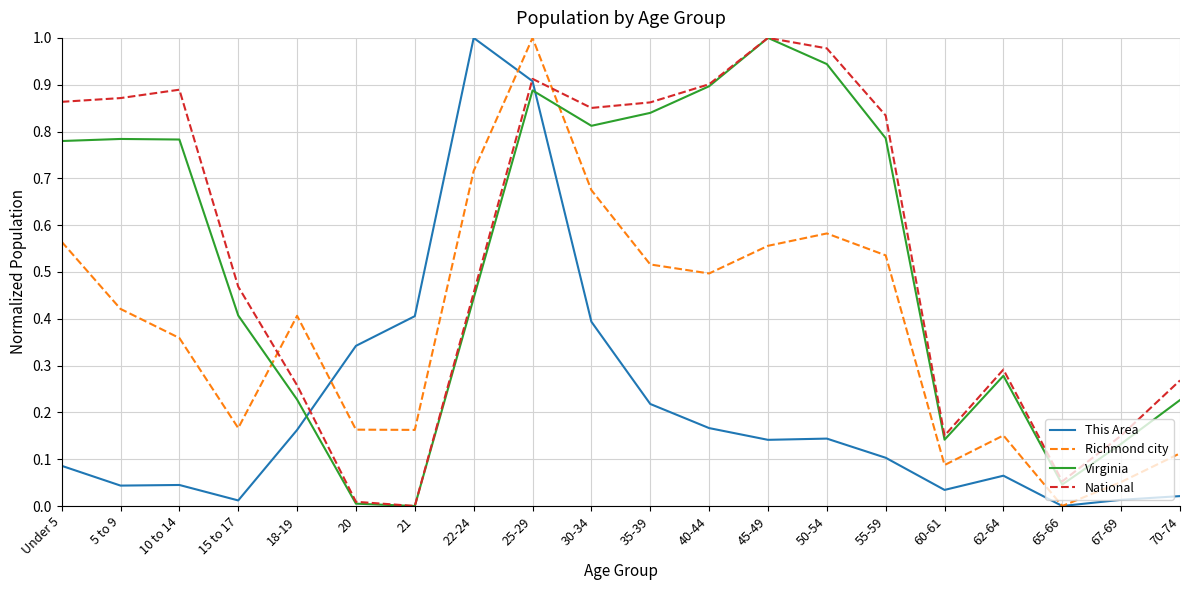

The value of Richmond city at 10 to 14 is 0.4. True or false?

True